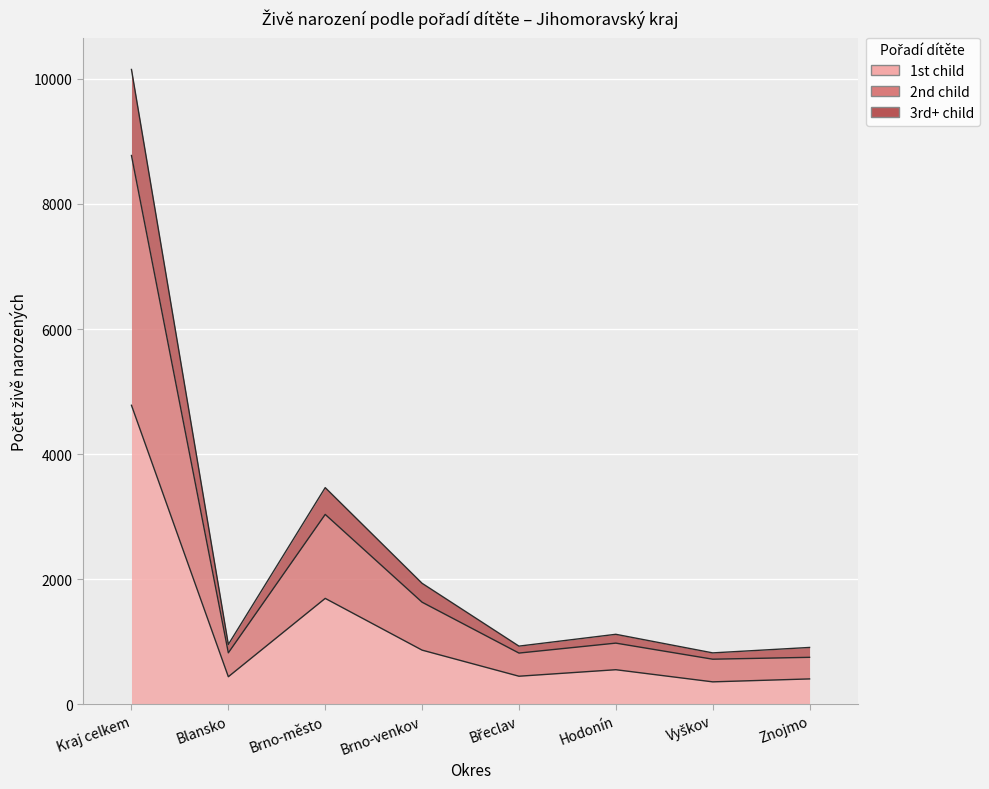

What is the label of the 8th point from the left?

Znojmo